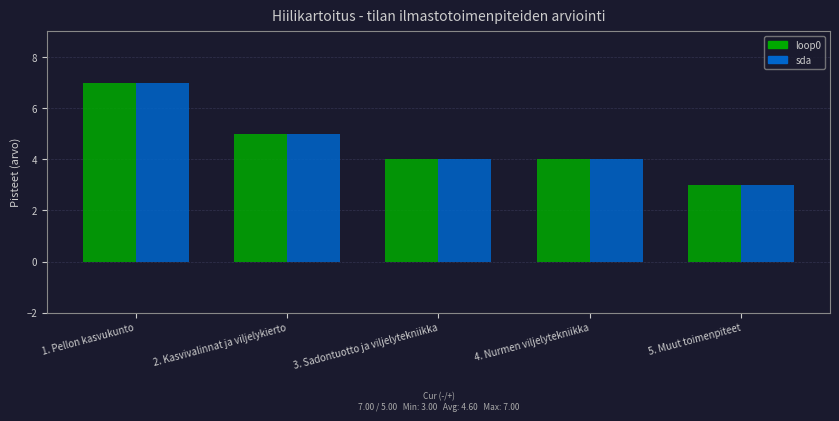

Reading left to right, what are all the values shown in this chart?

loop0: 7	5	4	4	3
sda: 7	5	4	4	3